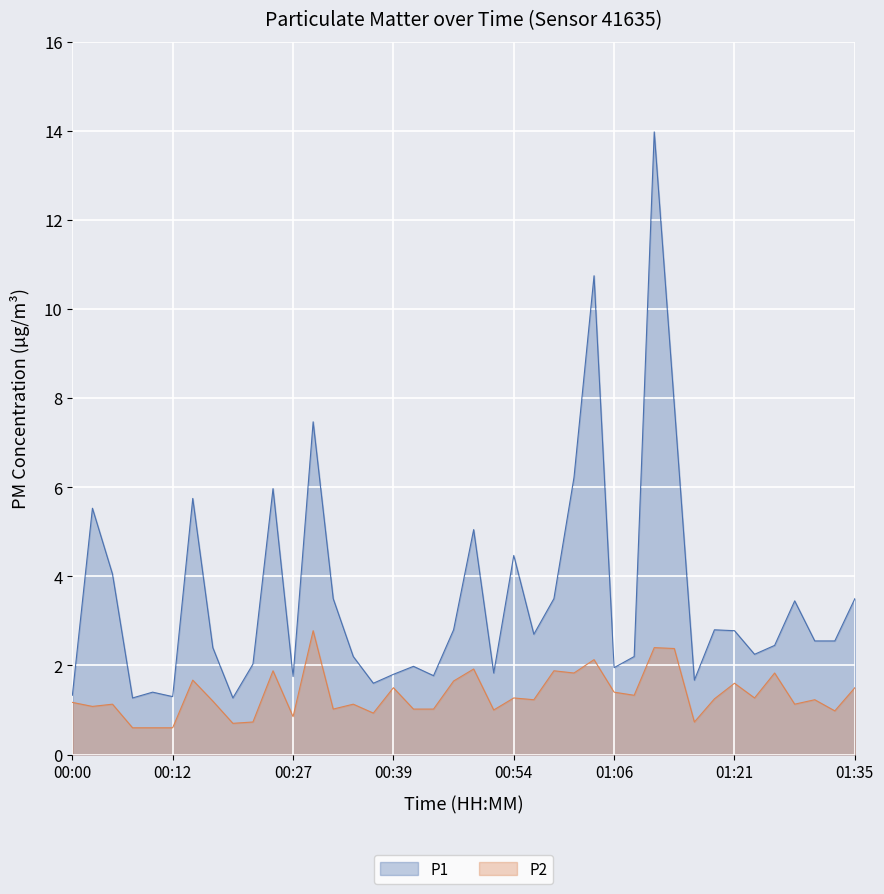

At which category does the chart reach its minimum across all series?

00:07